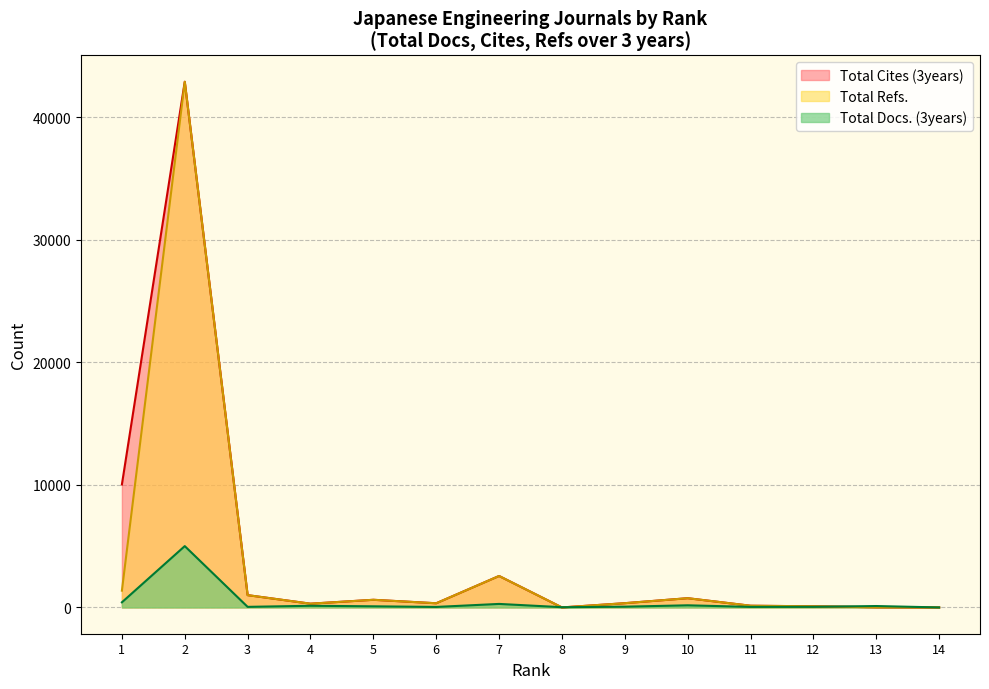

Between 12 and 14, which series saw the biggest shift?

Total Cites (3years)